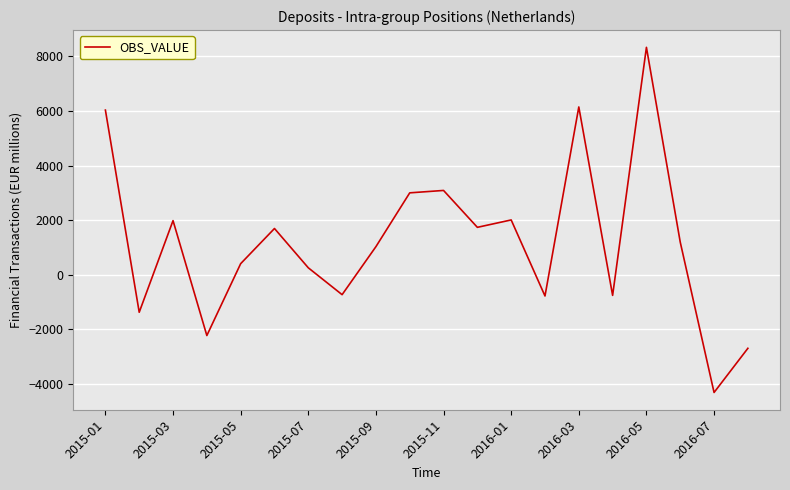

What is the difference between the maximum and minimum values?

12650